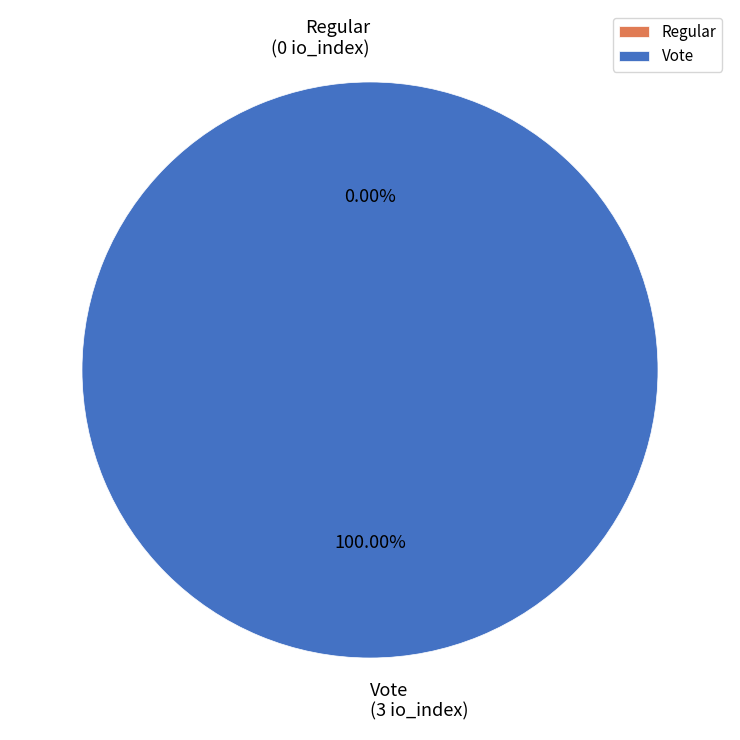

To the nearest percent, what is the difference between the largest and smallest slice percentages?

100%